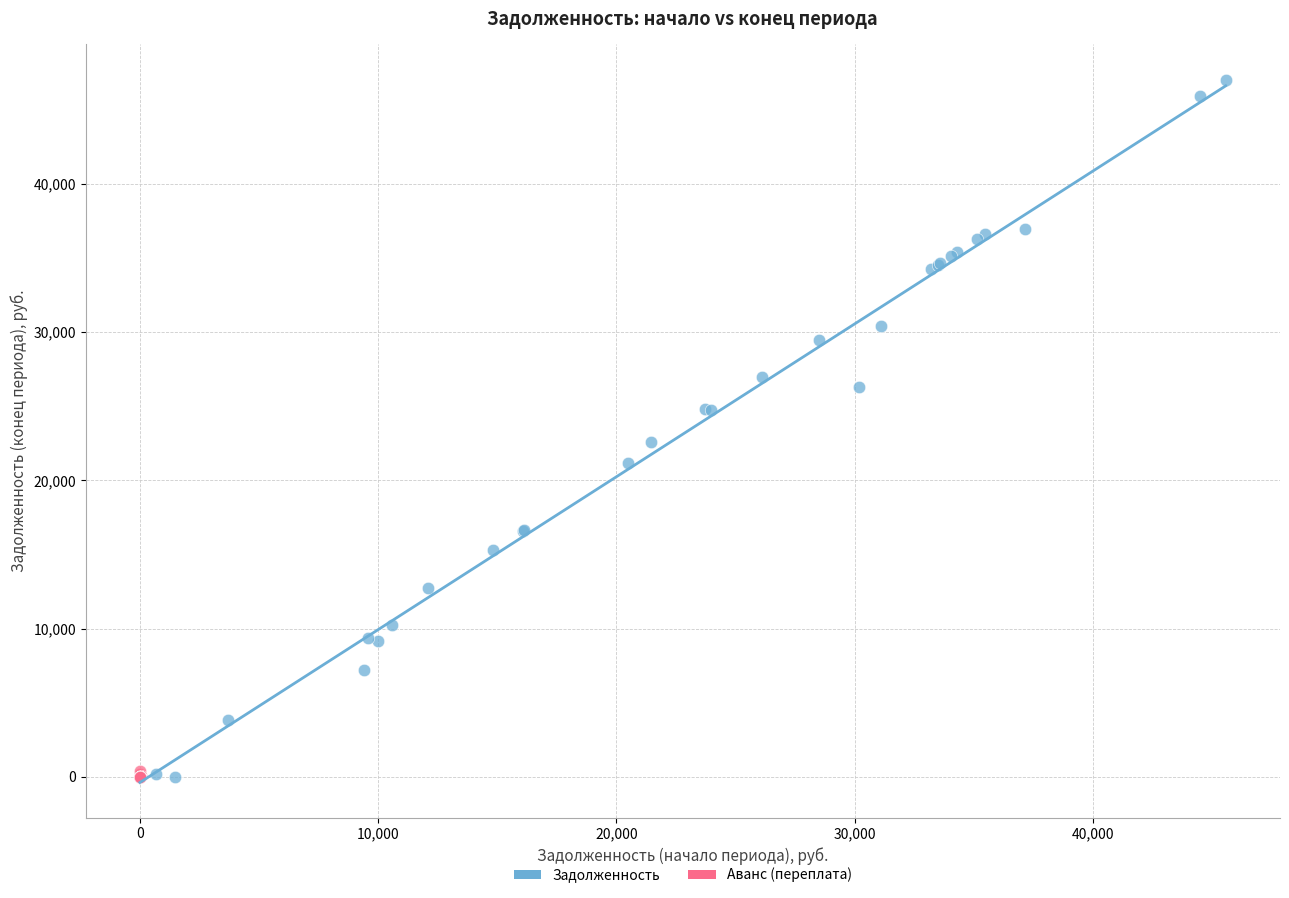

Which series reaches the maximum Y coordinate?

Задолженность